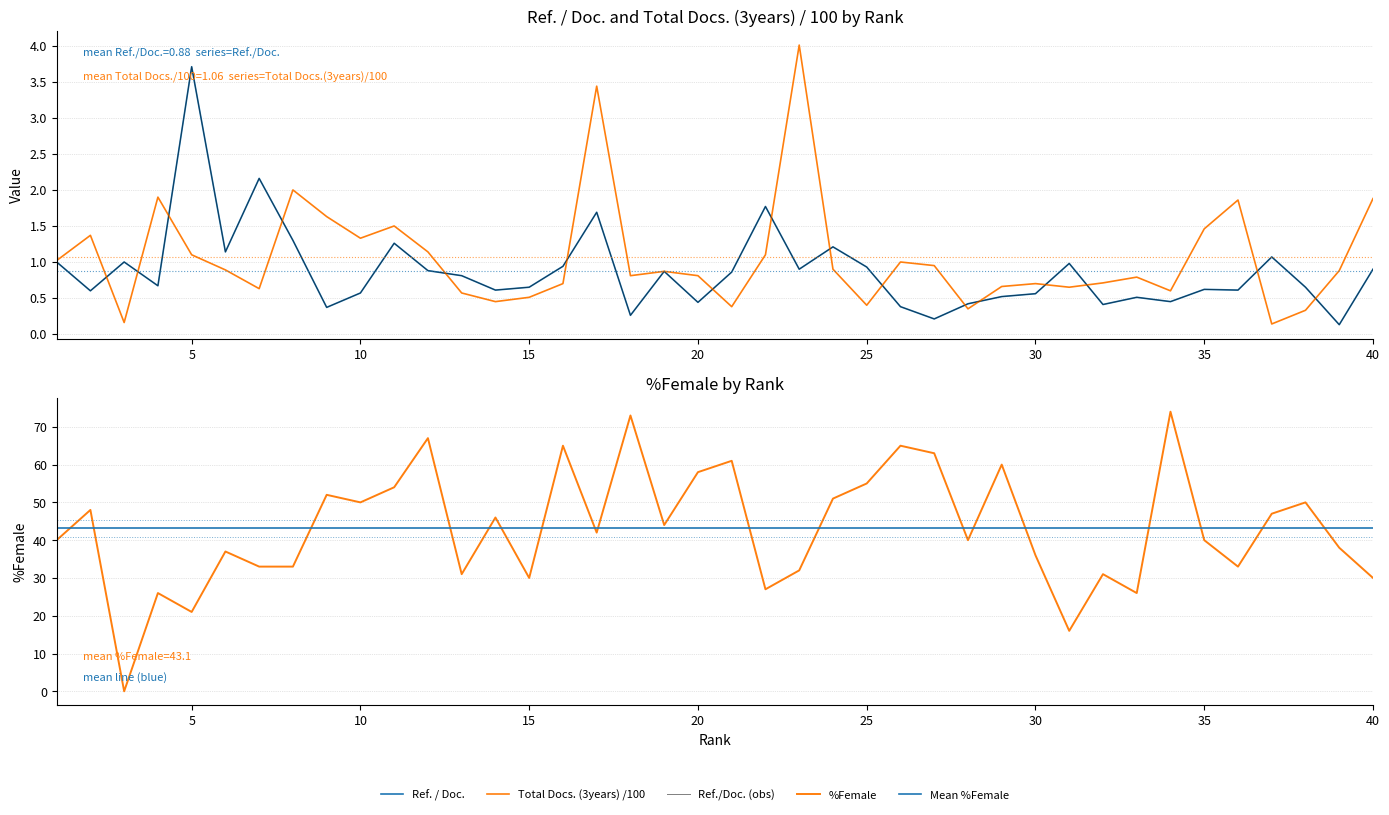

At which category does %Female reach its first local peak?

2